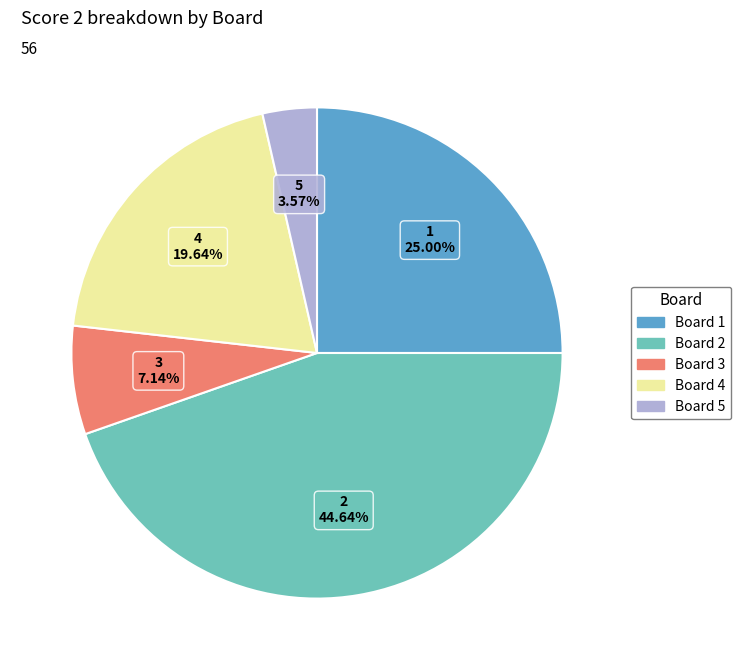

True or false: 4 accounts for 27% of the total.

False